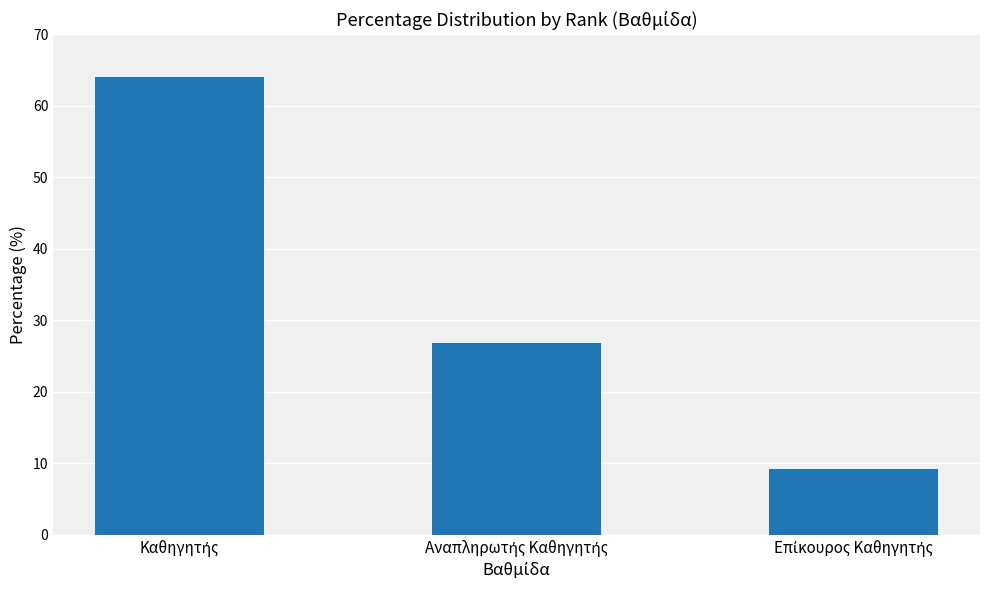

Reading left to right, list all the values displayed in this chart.

64.1	26.8	9.2